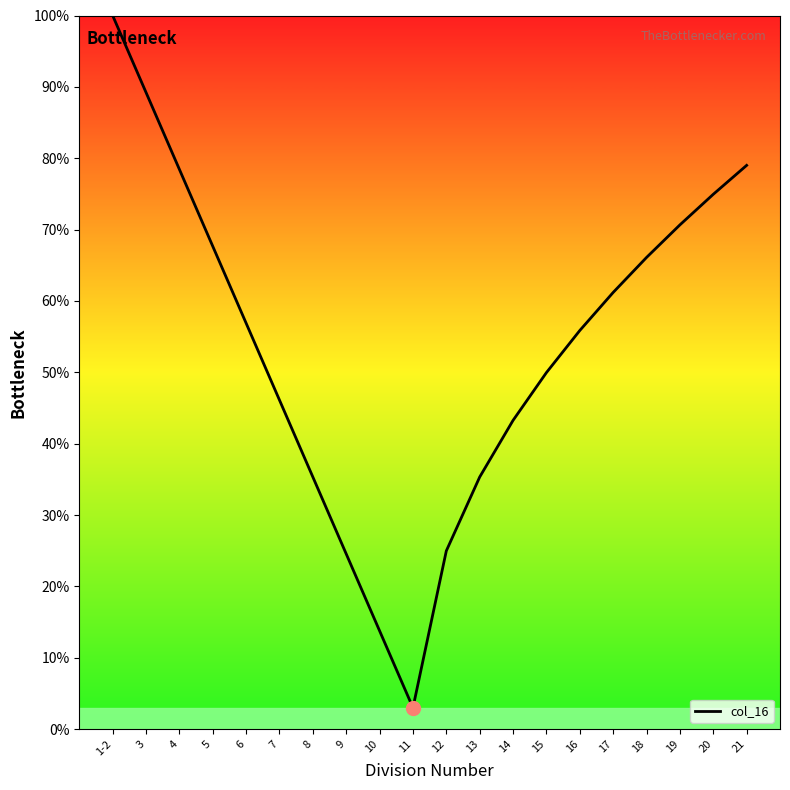

What is the difference between the values at 13 and 3?

53.9